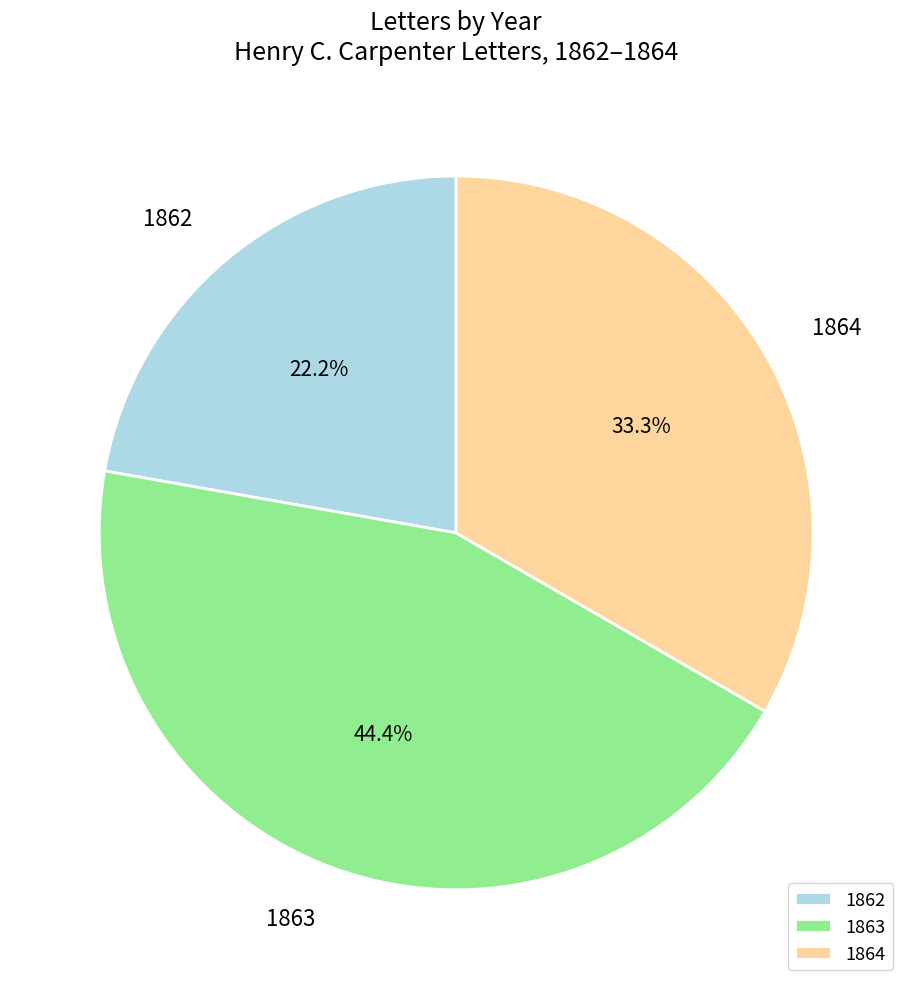

Do 1864 and 1862 together represent more than half of the pie?

Yes